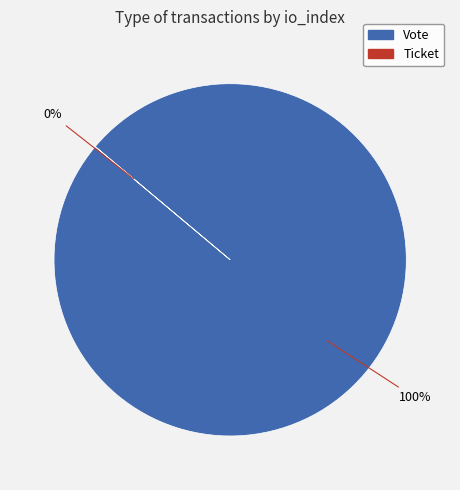

Which slice is the smallest?

Ticket